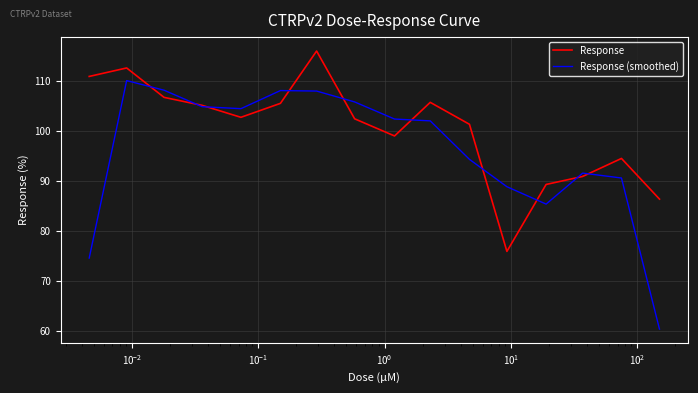

How many interior local valleys does the Response series have?

3